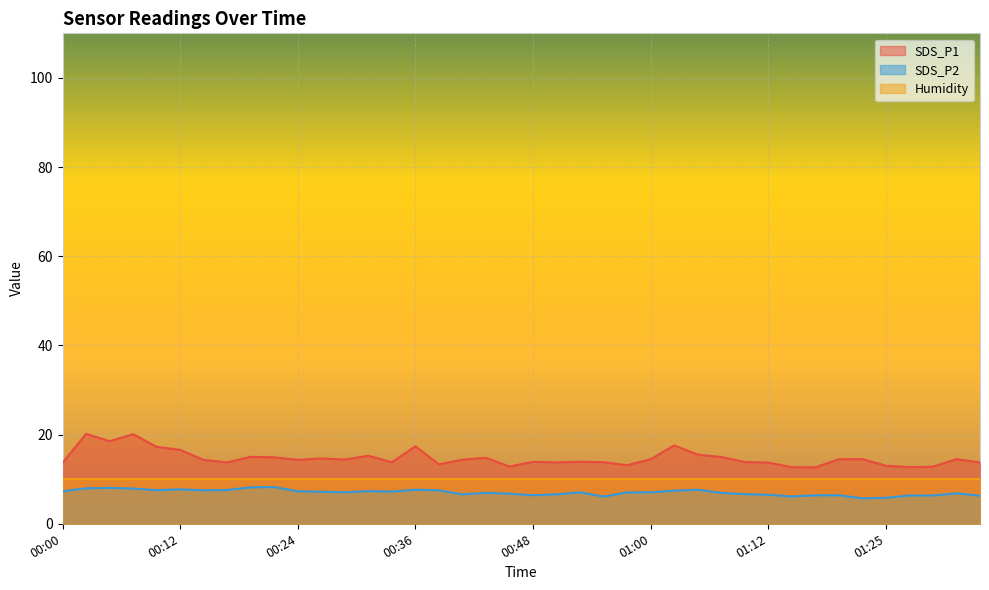

What is the difference between the second highest and second lowest values in the SDS_P2 series?

2.4